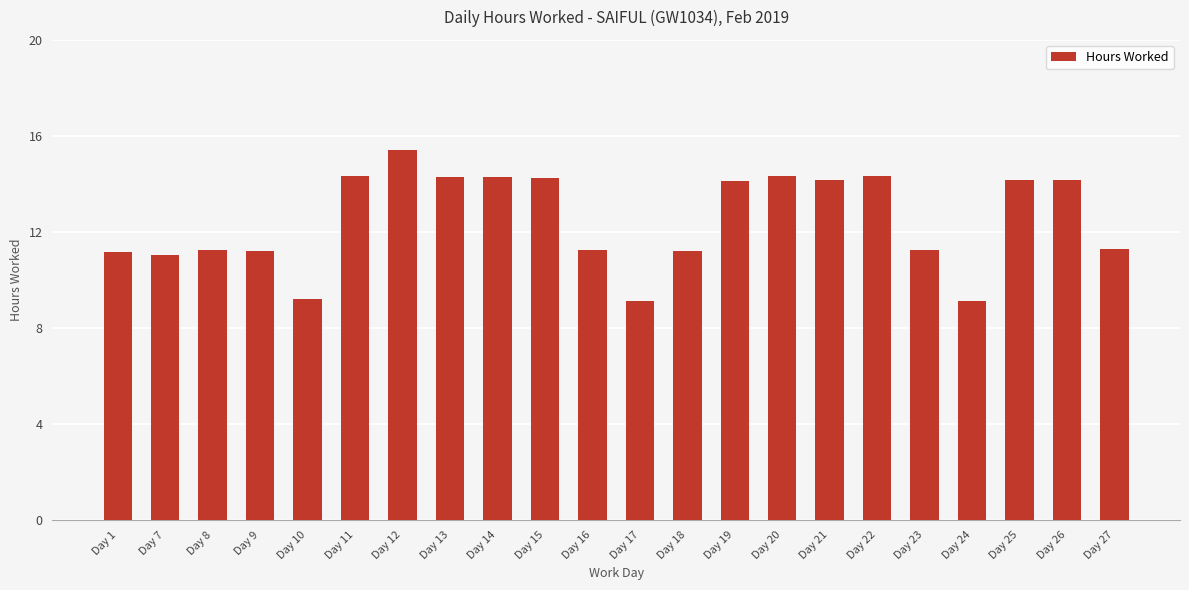

Count the number of values greater than 14.

11